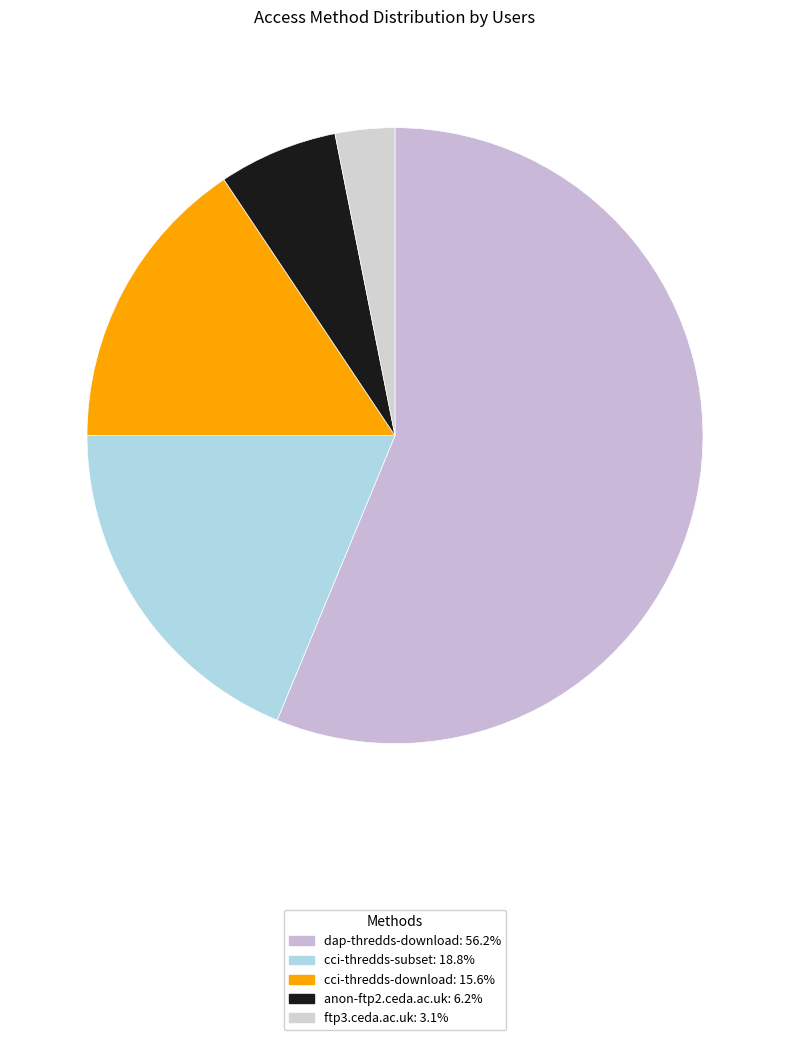

Which category has the biggest portion of the pie?

dap-thredds-download